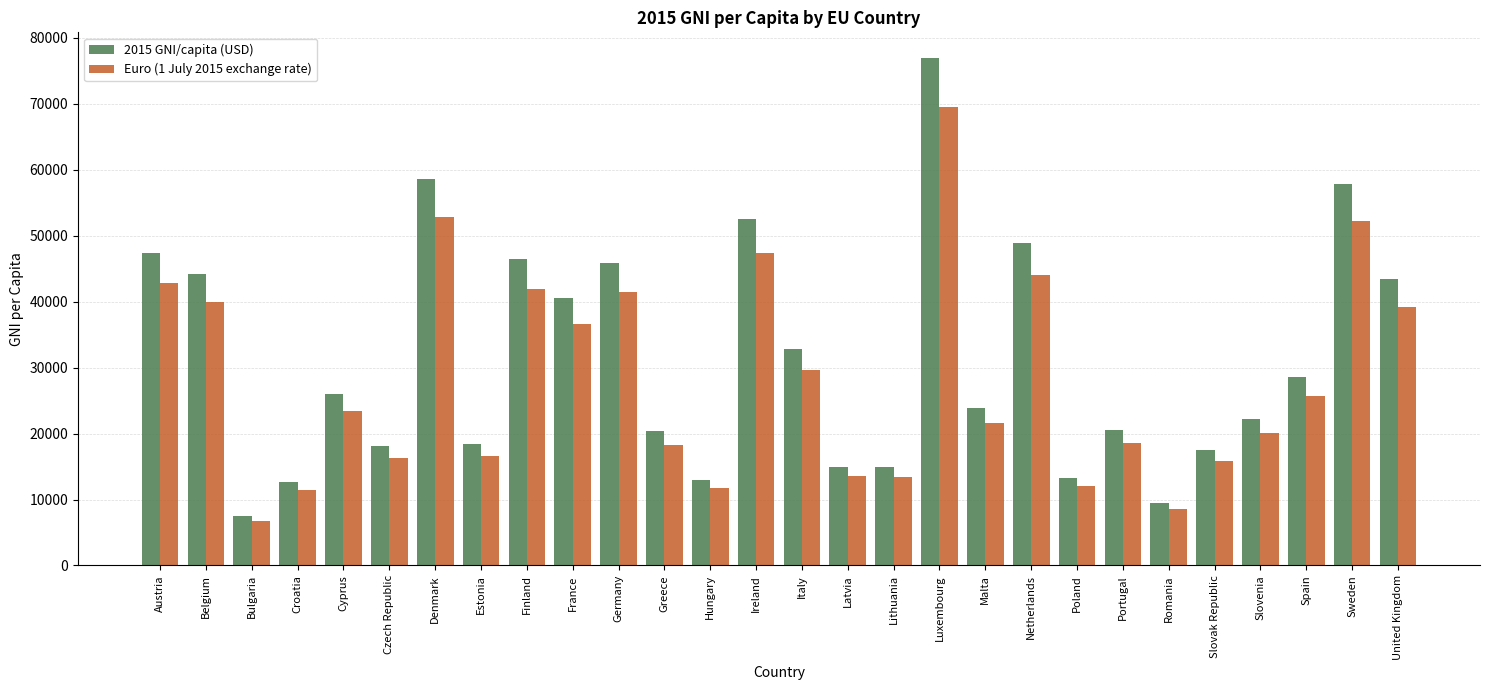

Which category has the highest value across all series?

Luxembourg